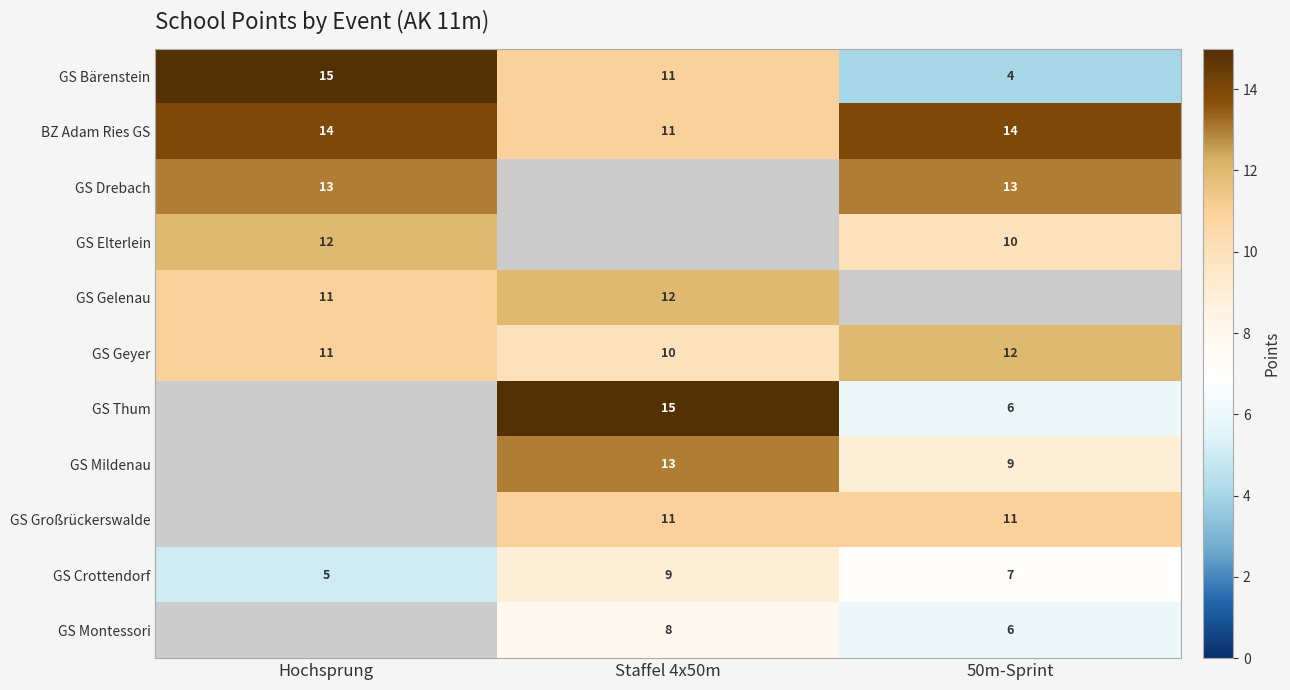

At which label is BZ Adam Ries GS closest to 12?

Staffel 4x50m